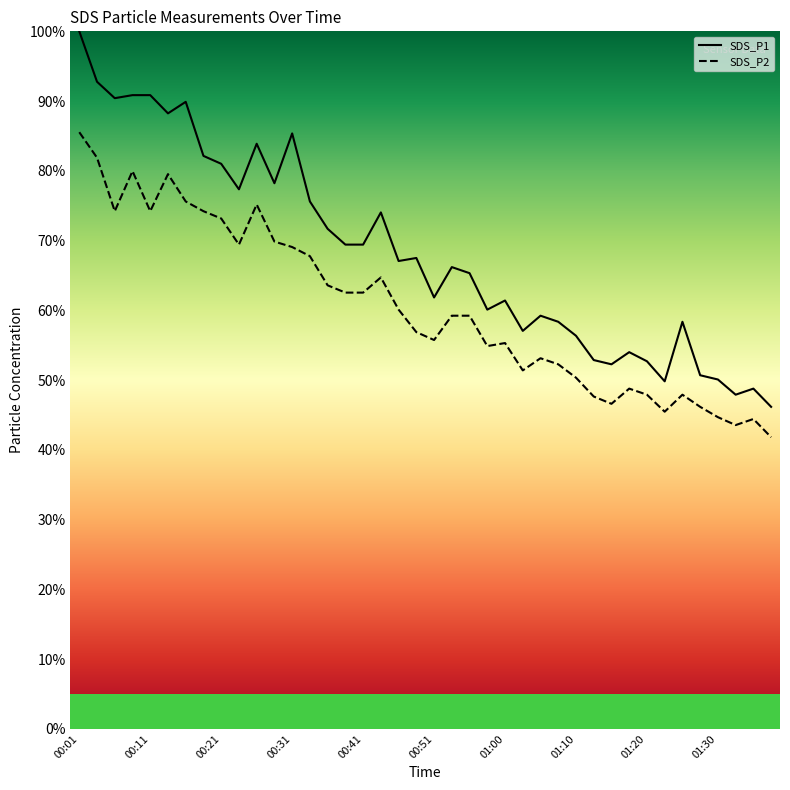

Rank the series by their maximum value, from highest to lowest.

SDS_P1, SDS_P2